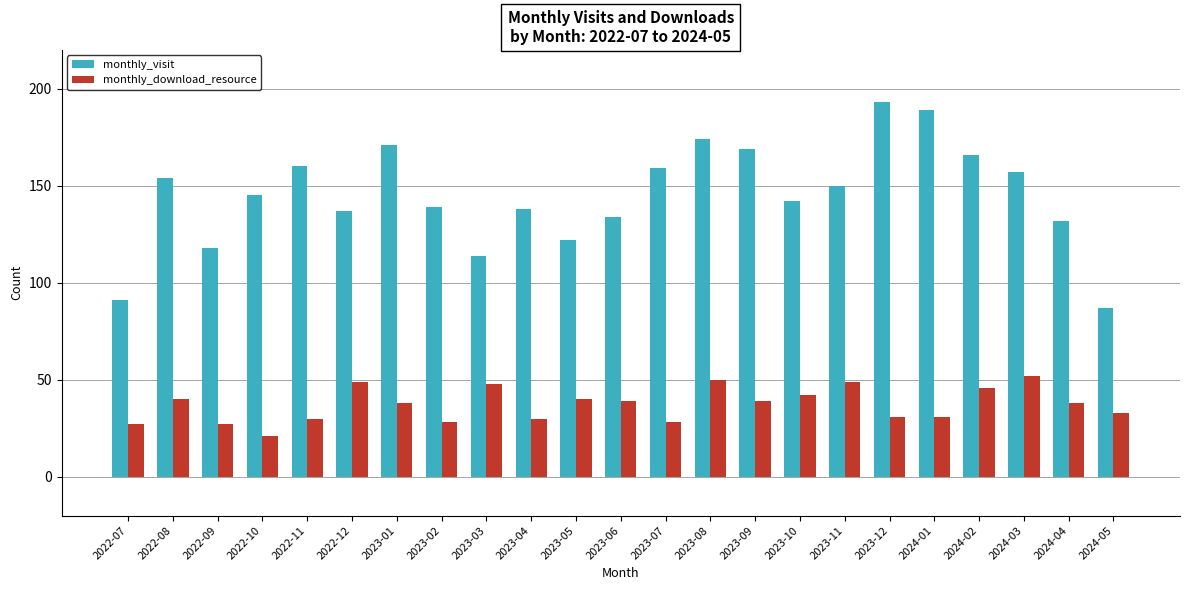

Read the monthly_download_resource value at 2024-04, to the nearest 10.

40